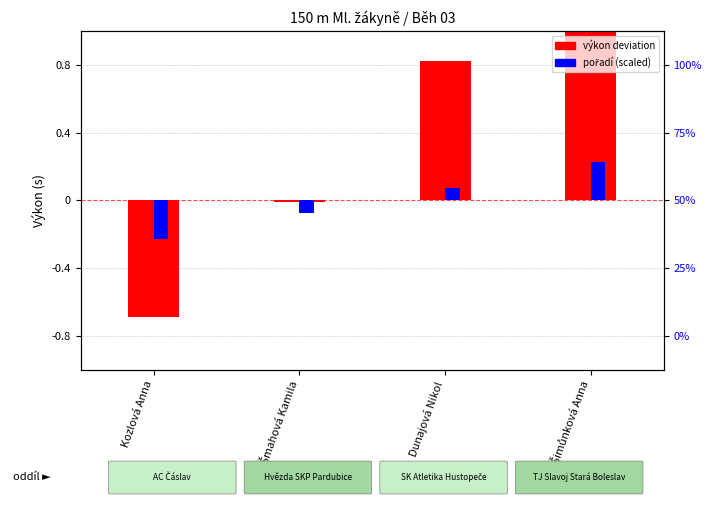

Is it true that pořadí (scaled) equals 0.2 at Šimůnková Anna?

True